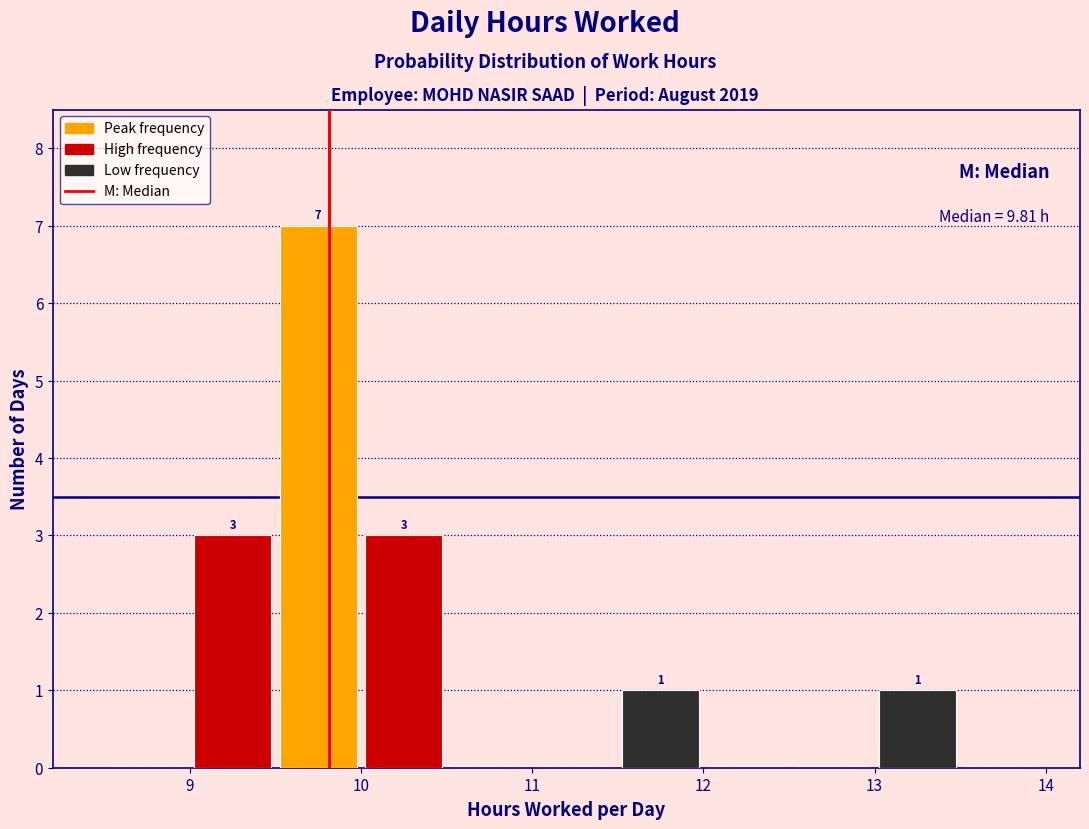

Over which range of the x-axis is the bar tallest?

9.5 to 10.0